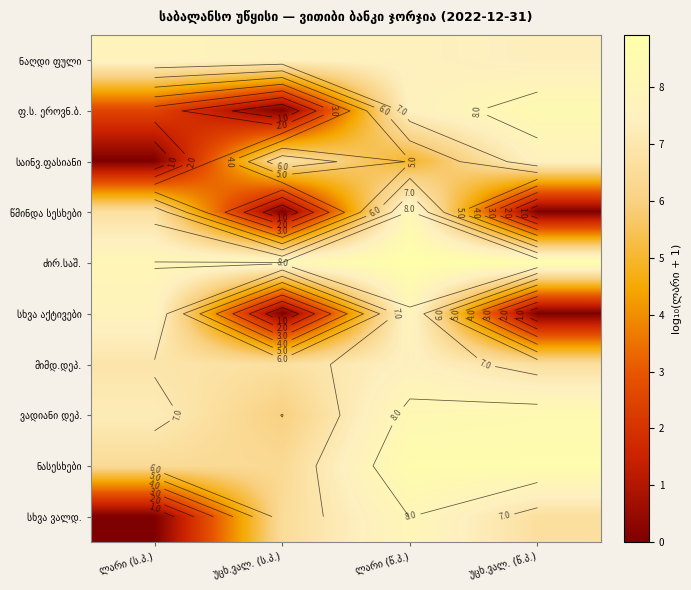

List the labels in order of ვადიანი დეპ. value, largest first.

უცხ.ვალ. (წ.პ.), ლარი (წ.პ.), ლარი (ს.პ.), უცხ.ვალ. (ს.პ.)